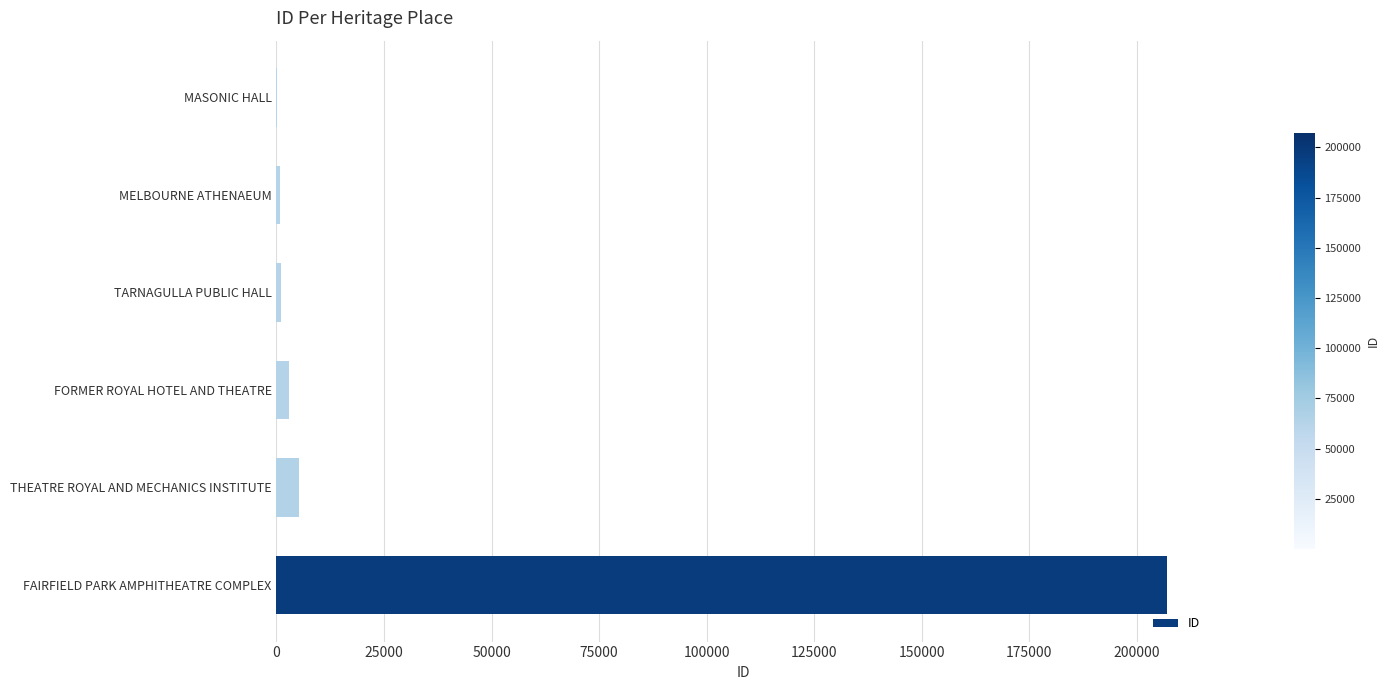

Read the value at THEATRE ROYAL AND MECHANICS INSTITUTE.

5298